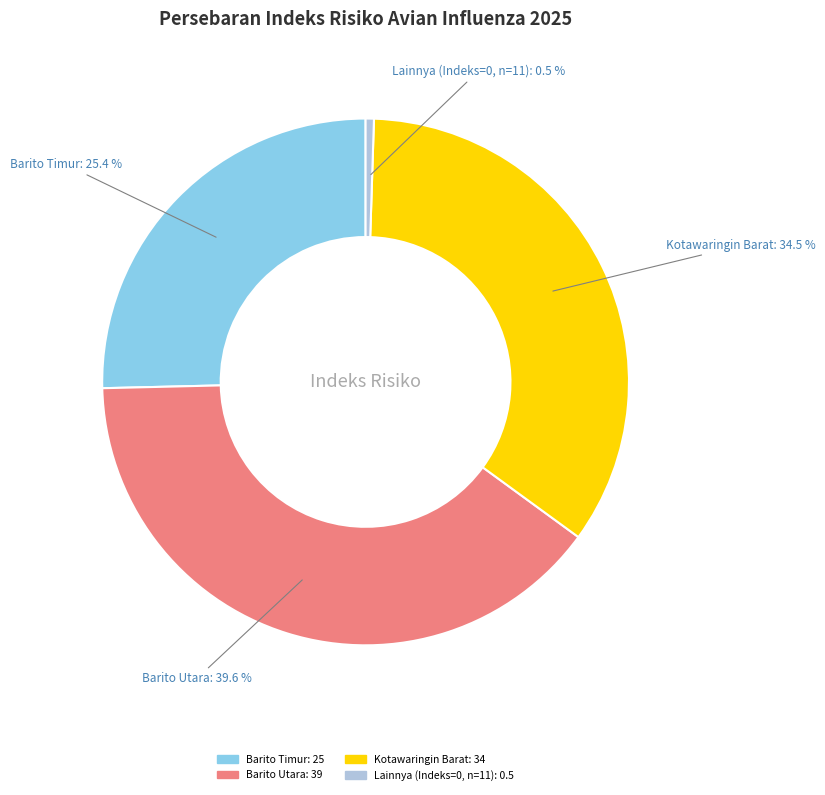

How many slices are in this pie chart?

4